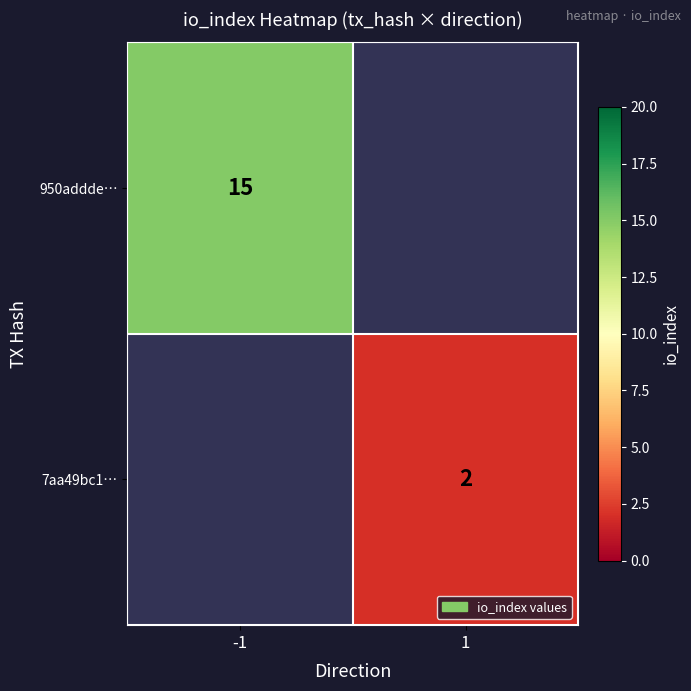

Is it true that 950addde… equals 15 at -1?

True